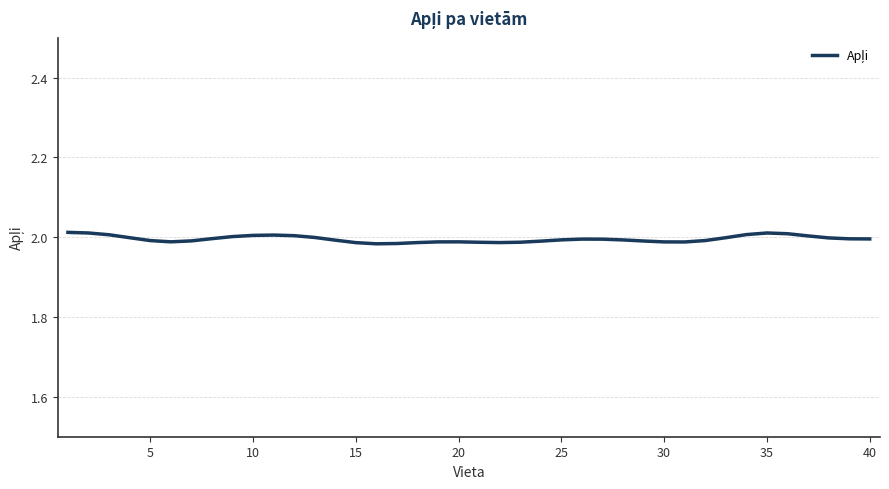

What is the maximum value shown in the chart?

2.0